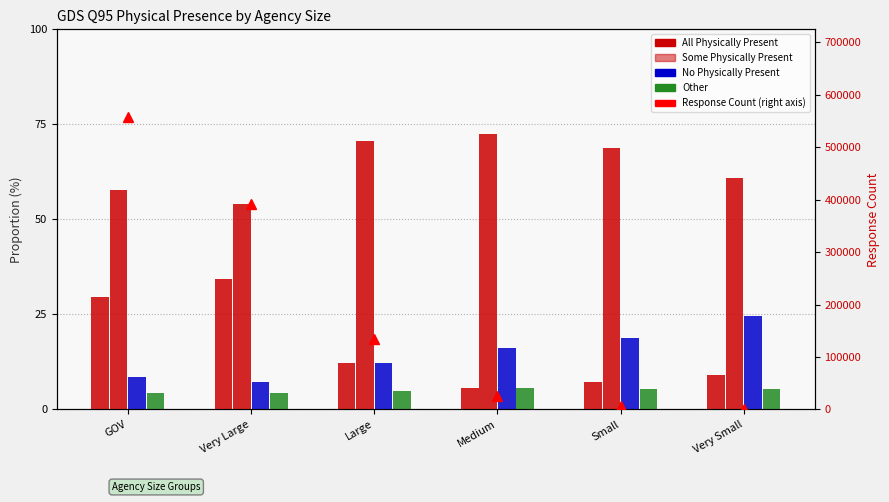

Does the chart contain any negative values?

No